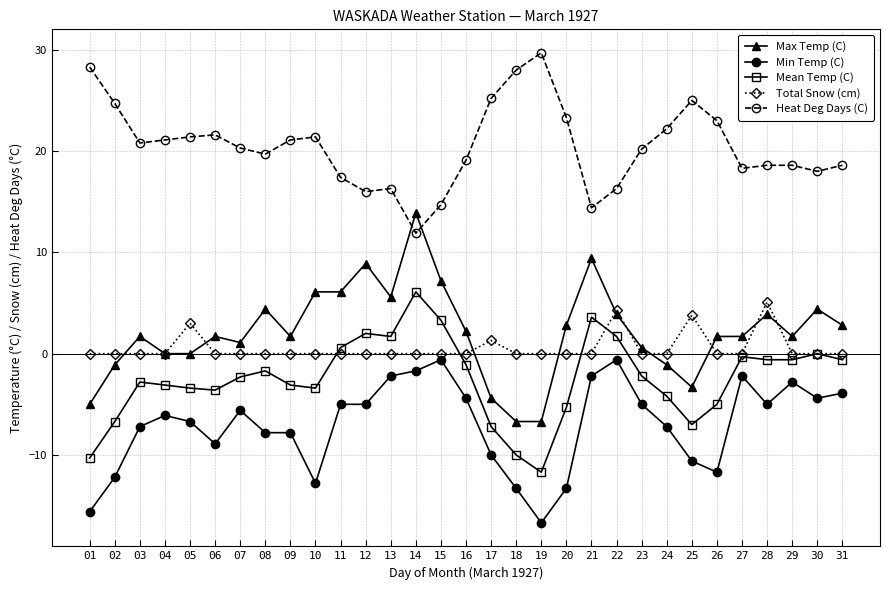

What is the maximum value shown in the chart?

29.7